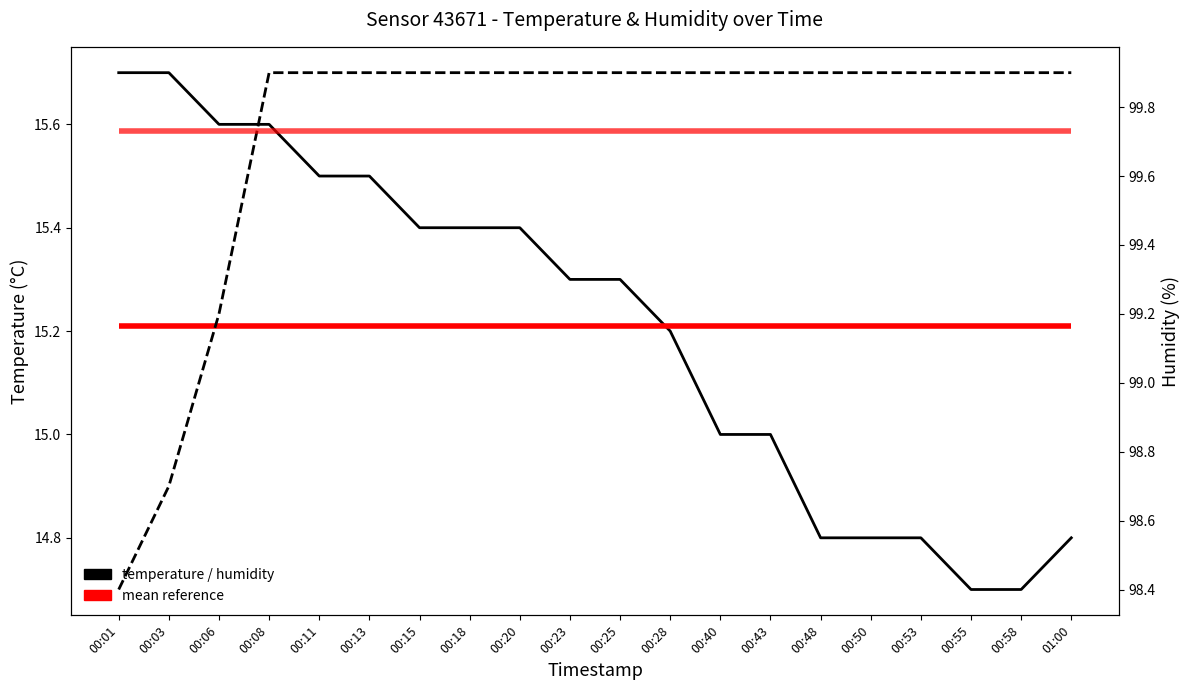

Which has a higher value, 00:55 or 00:40?

00:40